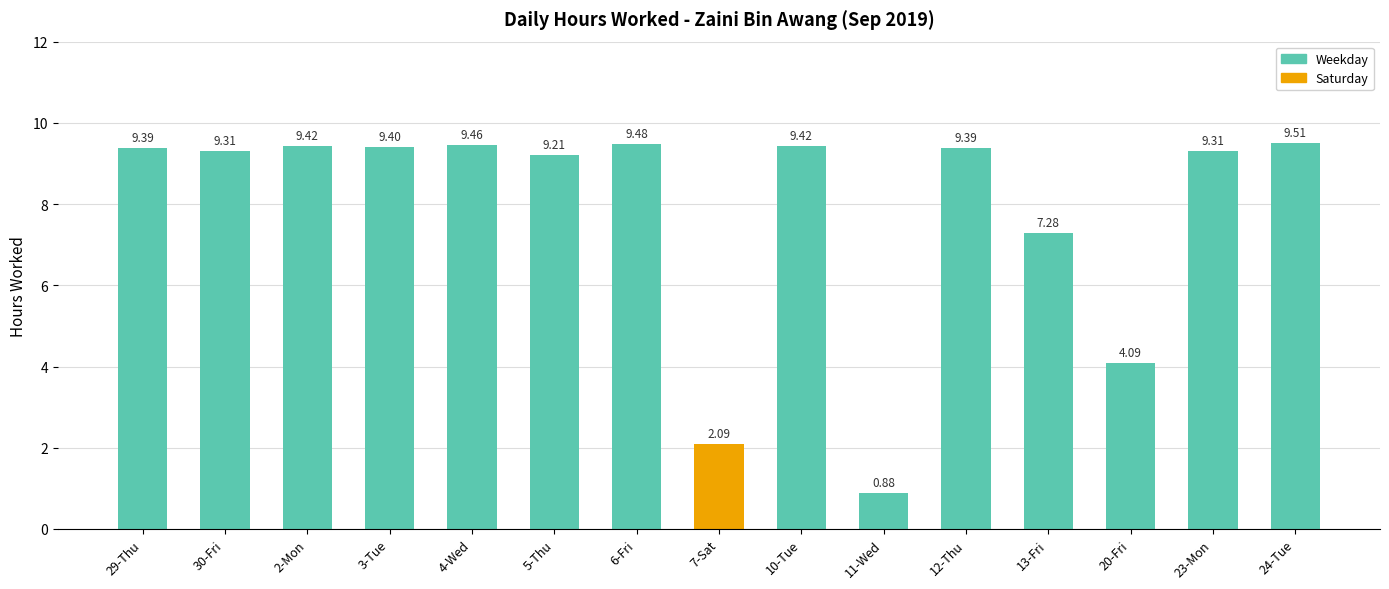

What is the label of the 11th bar from the right?

4-Wed